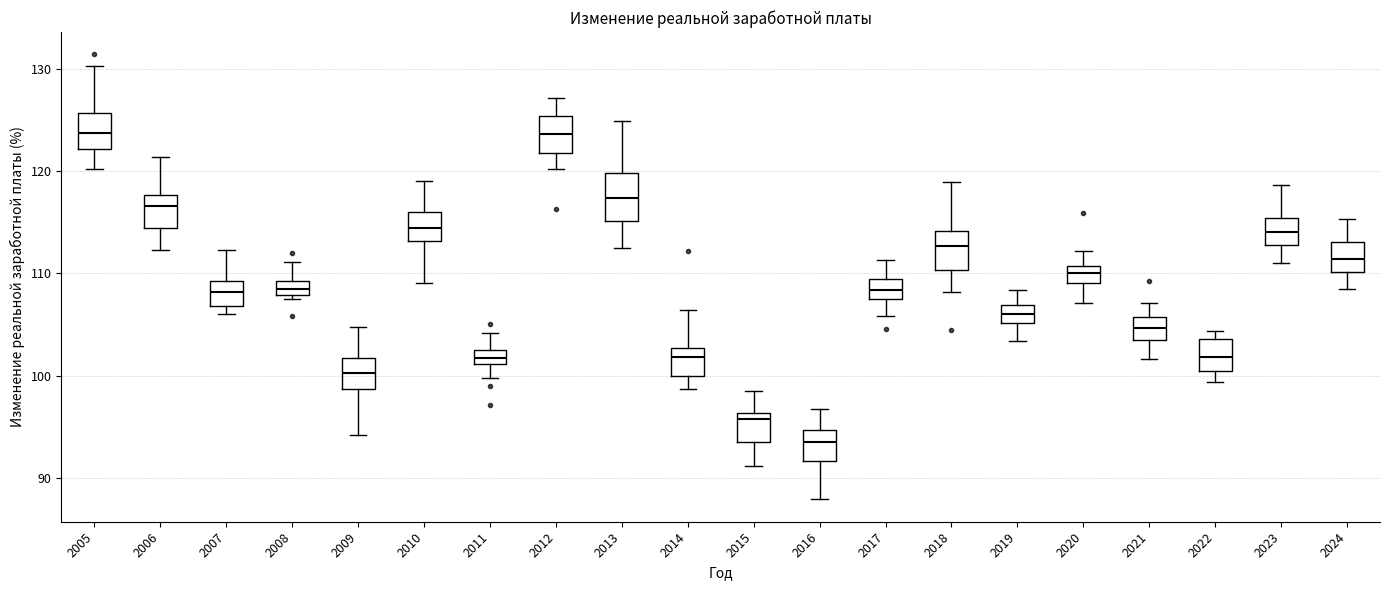

Where does the upper whisker of the box at x = 2021 end on the y-axis? The values are not printed on the chart, so give them approximately, as read against the axis.

107